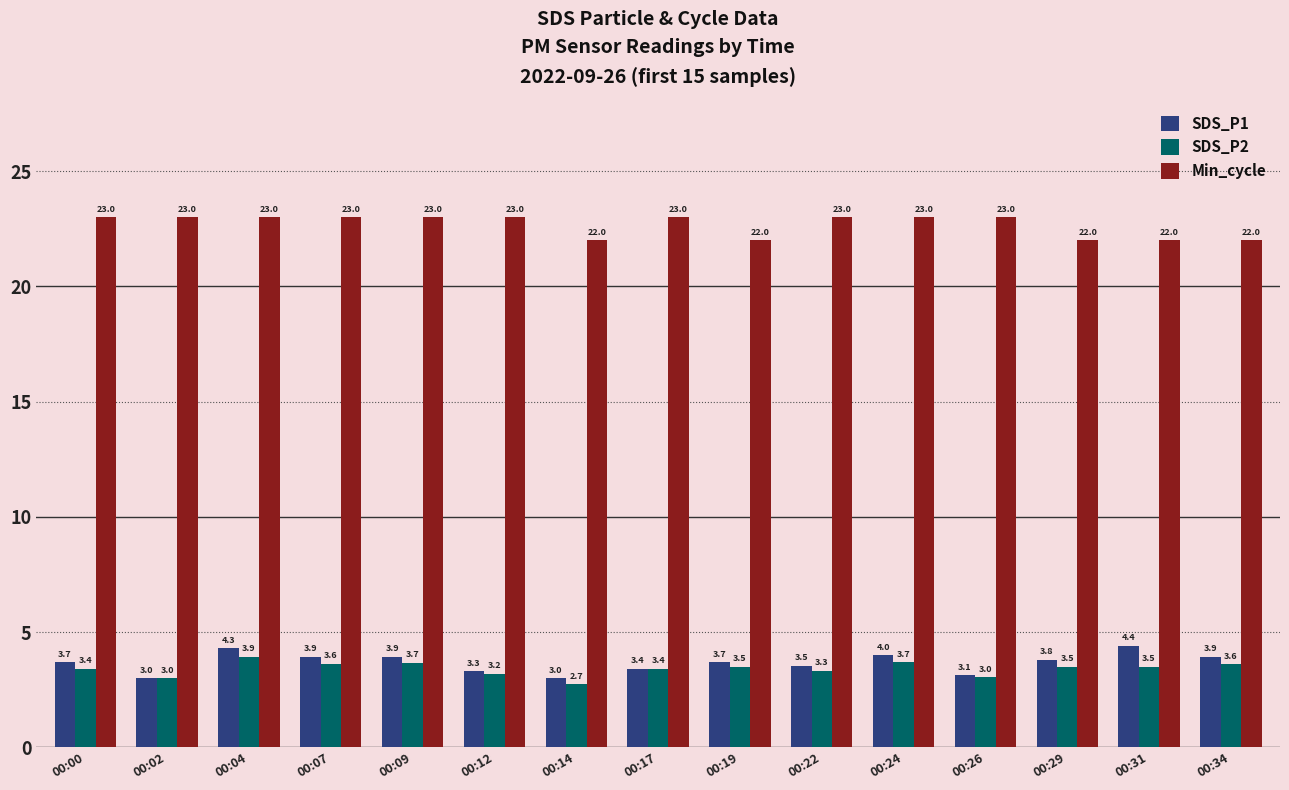

What is the difference between the maximum and minimum values in the Min_cycle series?

1.0